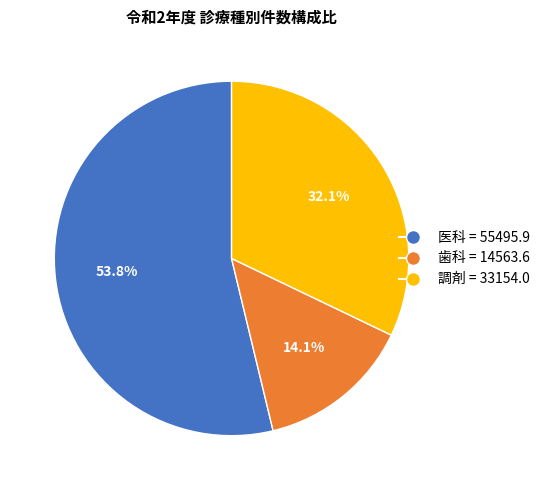

To the nearest percent, what is the difference between the largest and smallest slice percentages?

40%